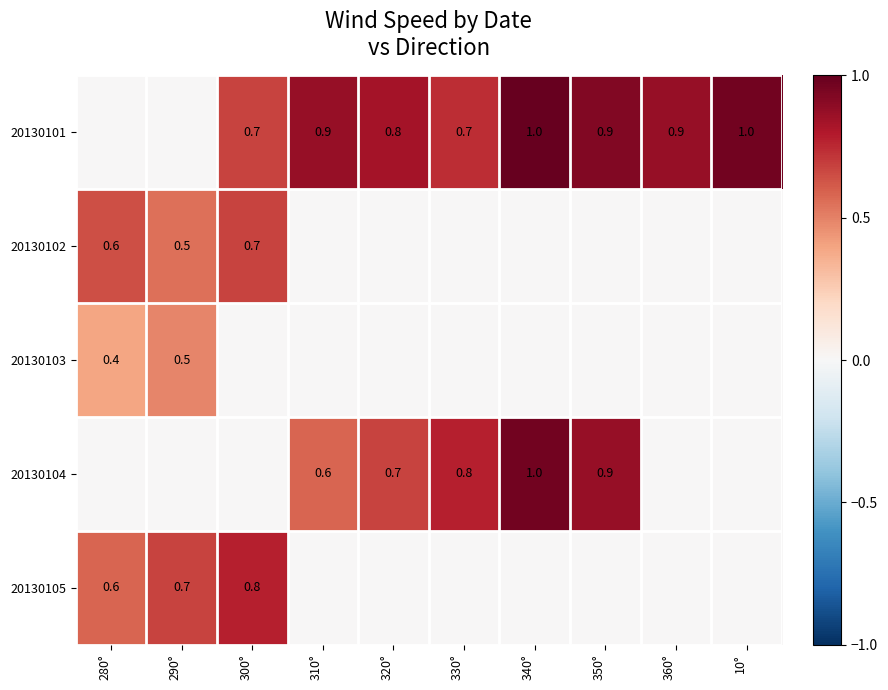

What is the sum of the 20130101 values at 300° and 350°?

1.6